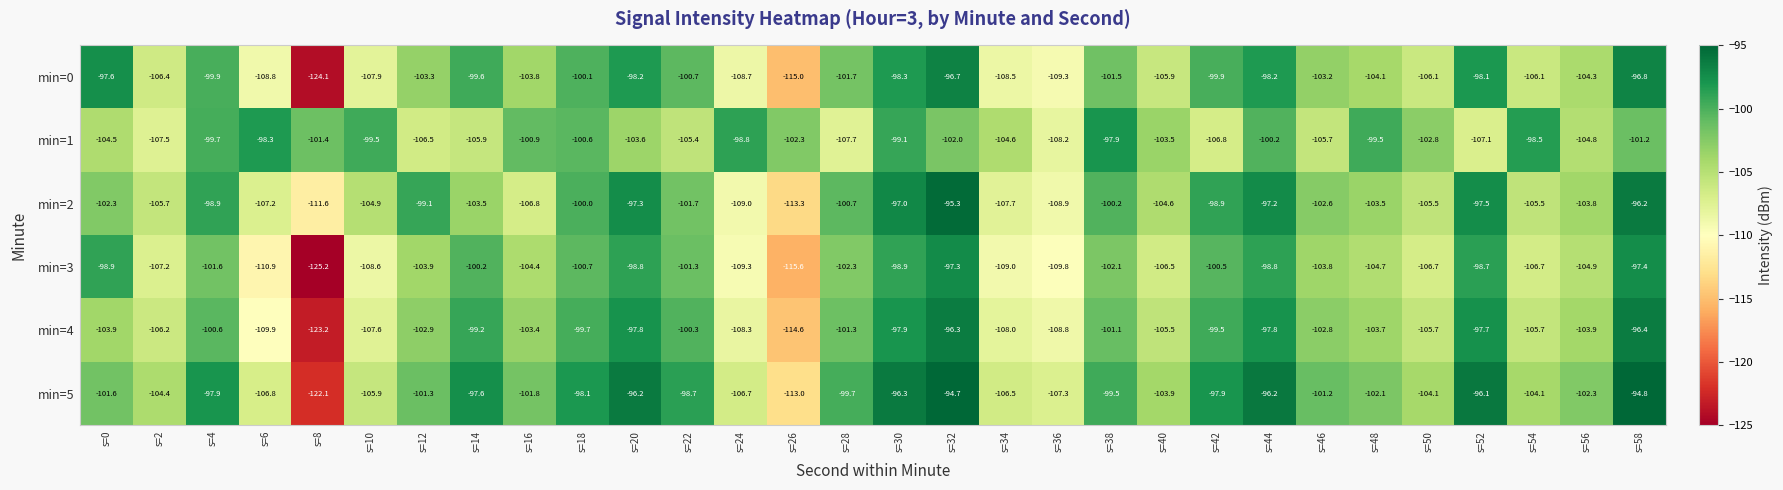

What is the sum of the min=1 values at s=54 and s=50?

-201.3